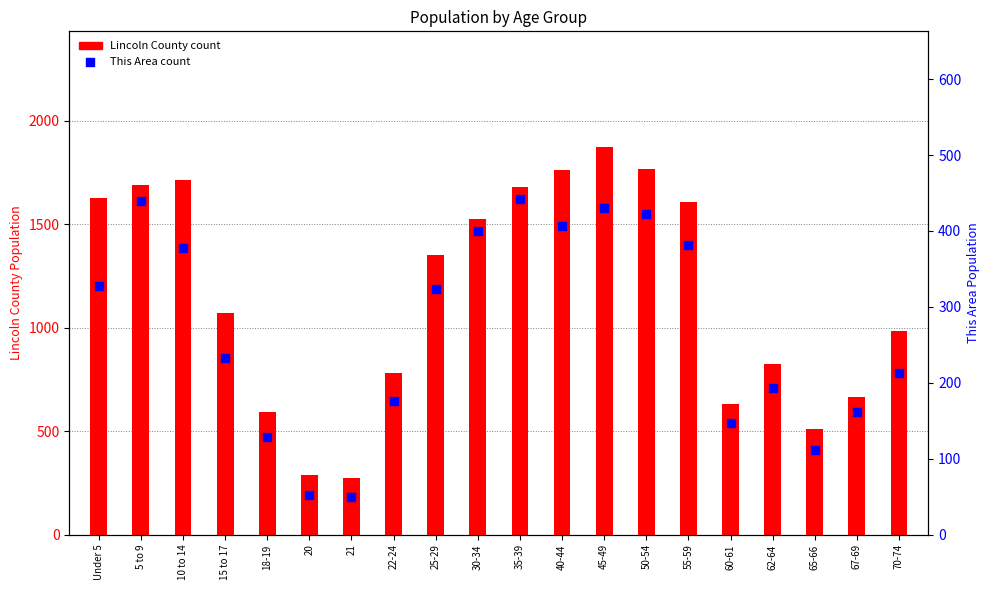

Which series has the largest total across all categories?

Lincoln County